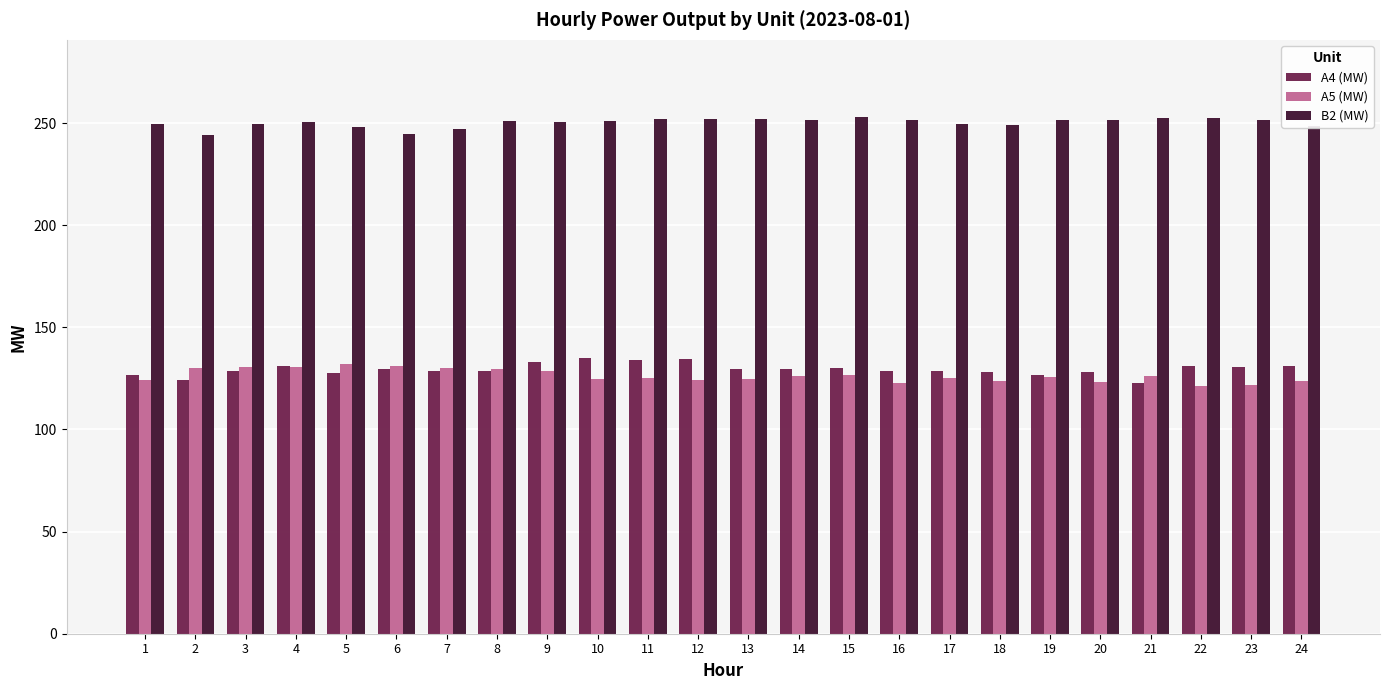

Which series has the largest total across all categories?

B2 (MW)